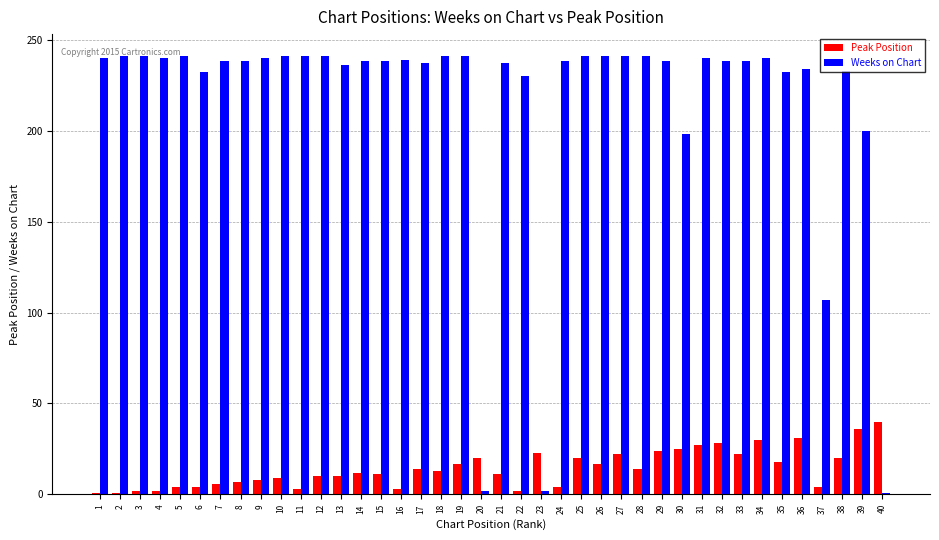

What value does the Weeks on Chart series have at 27, to the nearest 10?

240